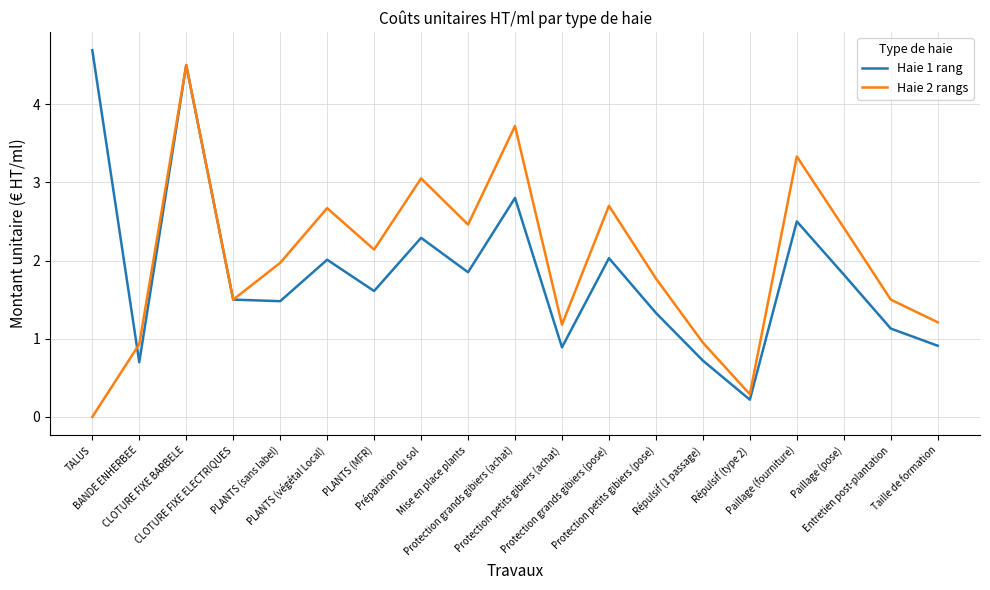

What is the maximum value for Haie 1 rang?

4.7